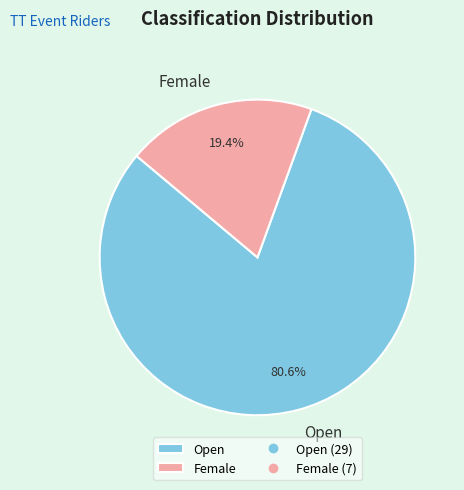

How many segments does this pie chart have?

2